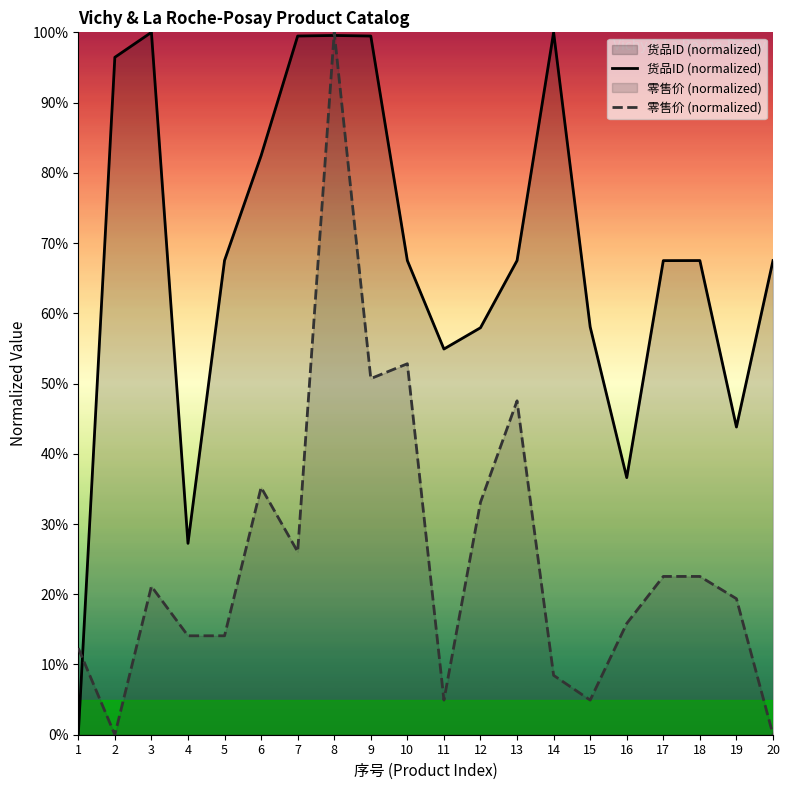

What is the approximate value of 零售价 (normalized) at 3?

21.1